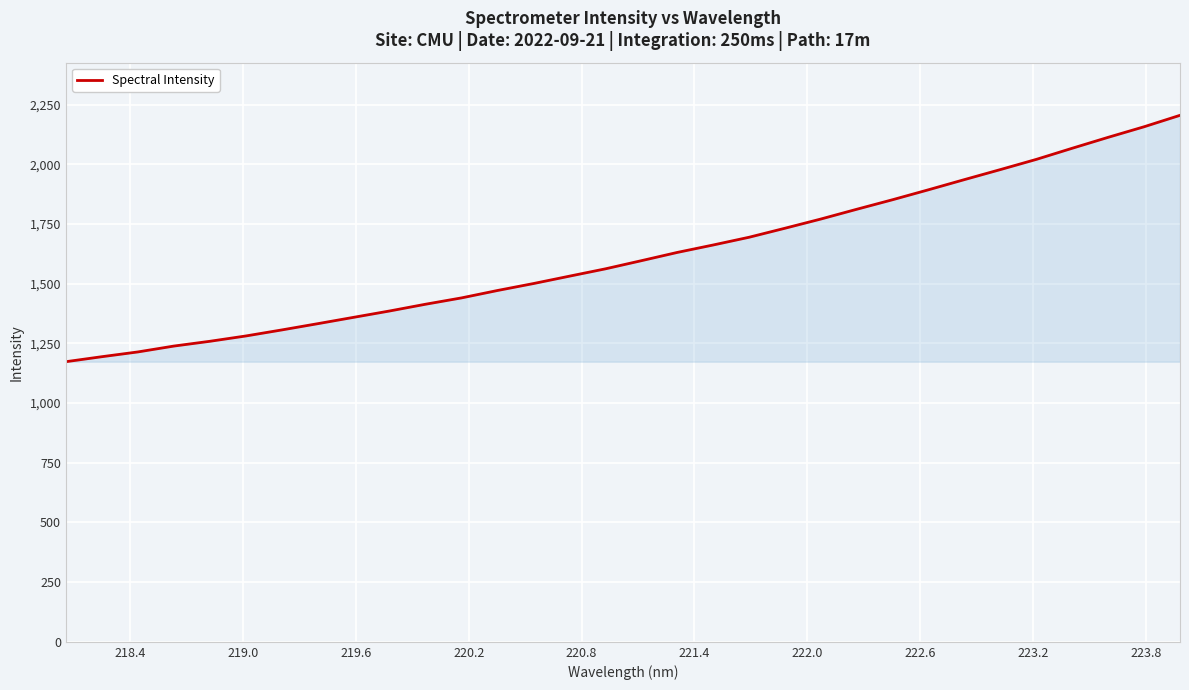

What is the maximum value shown in the chart?

2205.2